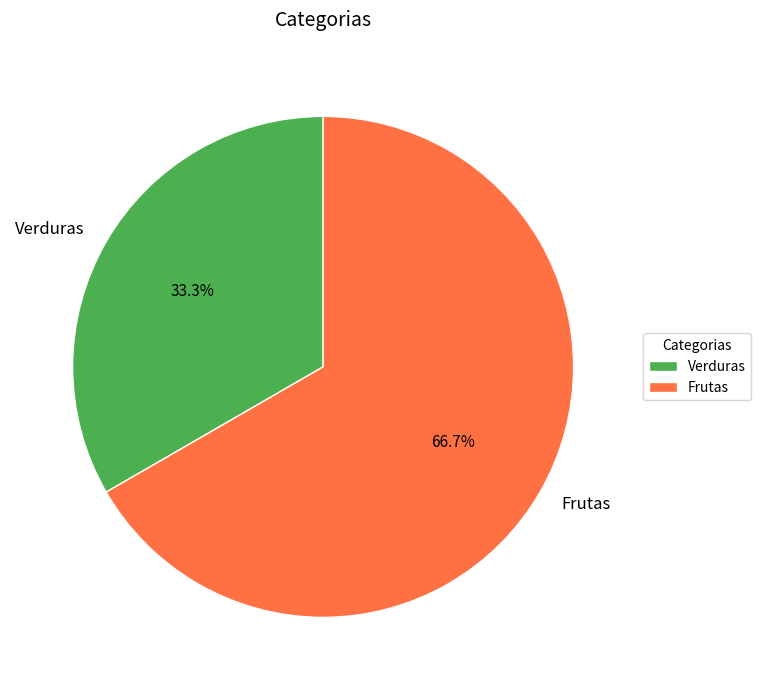

To the nearest percent, what is the average slice percentage?

50%